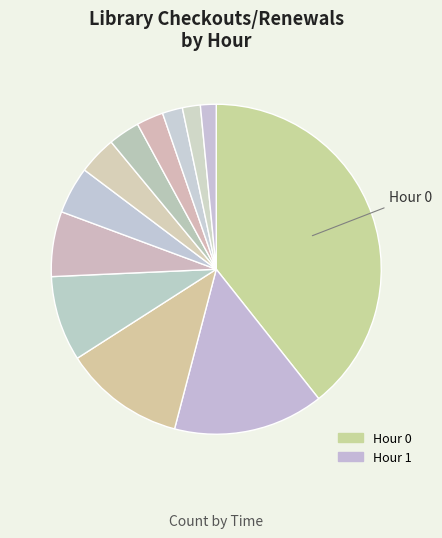

How many slices are in this pie chart?

12